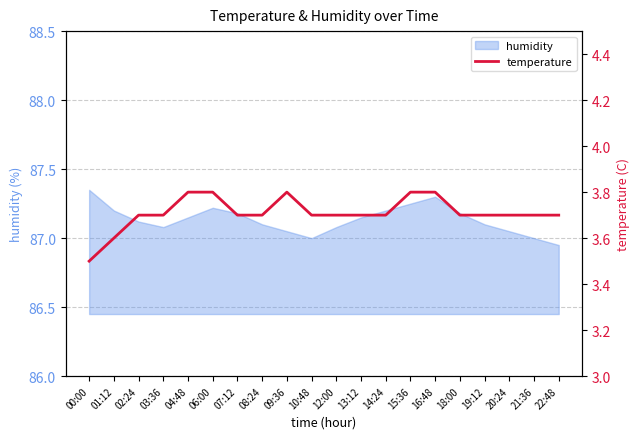

Is it true that humidity equals 127.6 at 14:24?

False